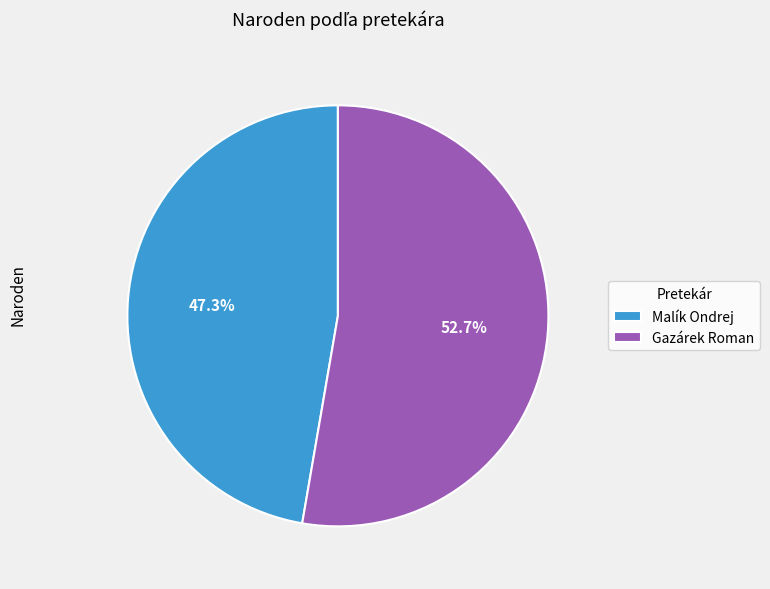

To the nearest percent, what is the difference between the largest and smallest slice percentages?

5%